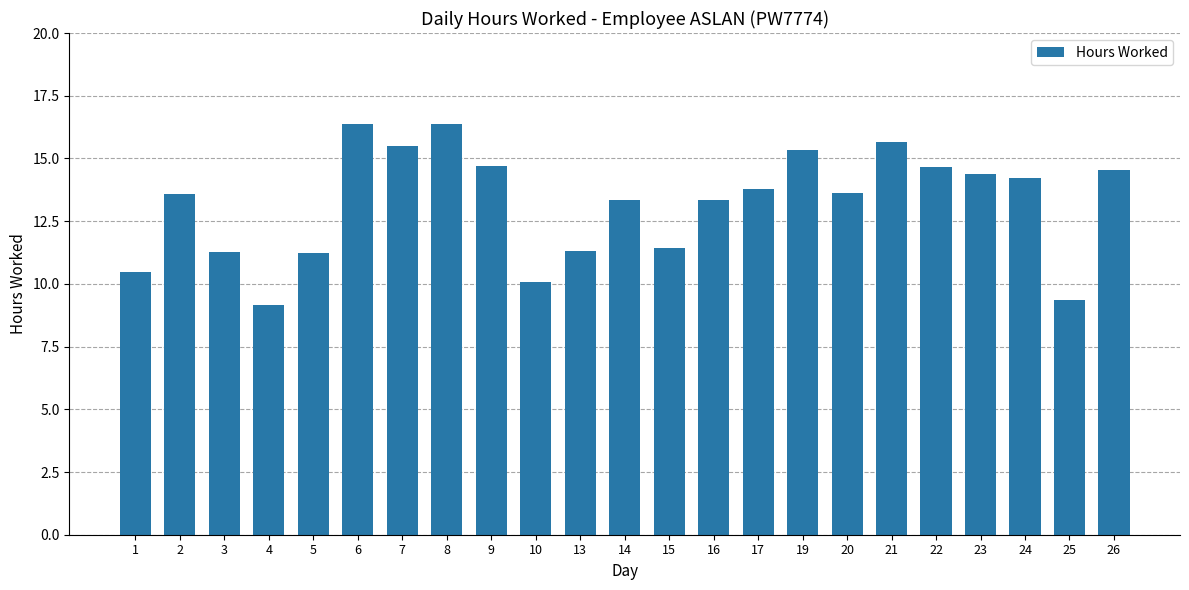

What is the sum of all values?

303.8